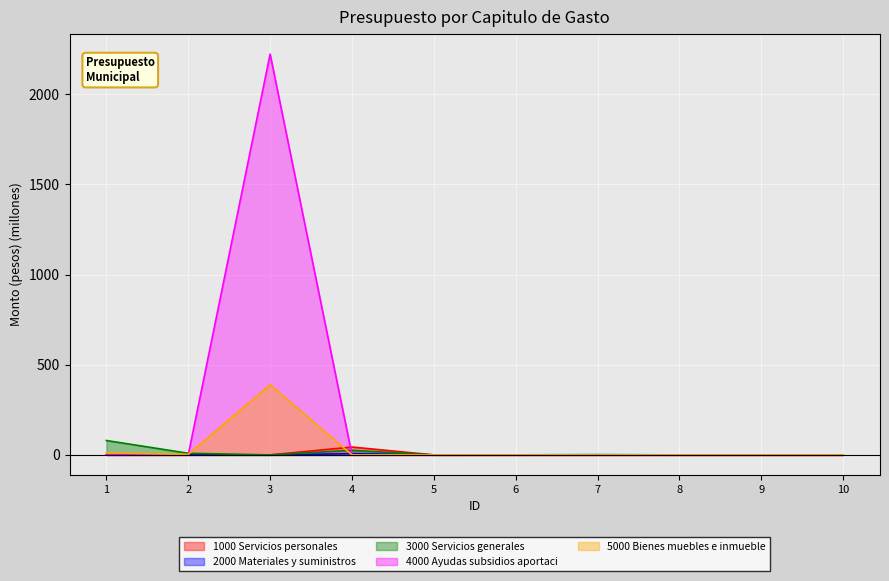

How many intersections are there between 5000 Bienes muebles e inmuebles and 2000 Materiales y suministros?

2